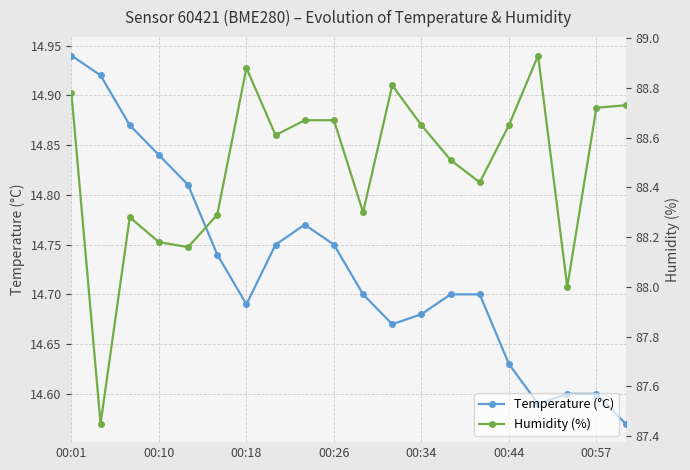

What is the difference between the highest and lowest values at 13?

73.8